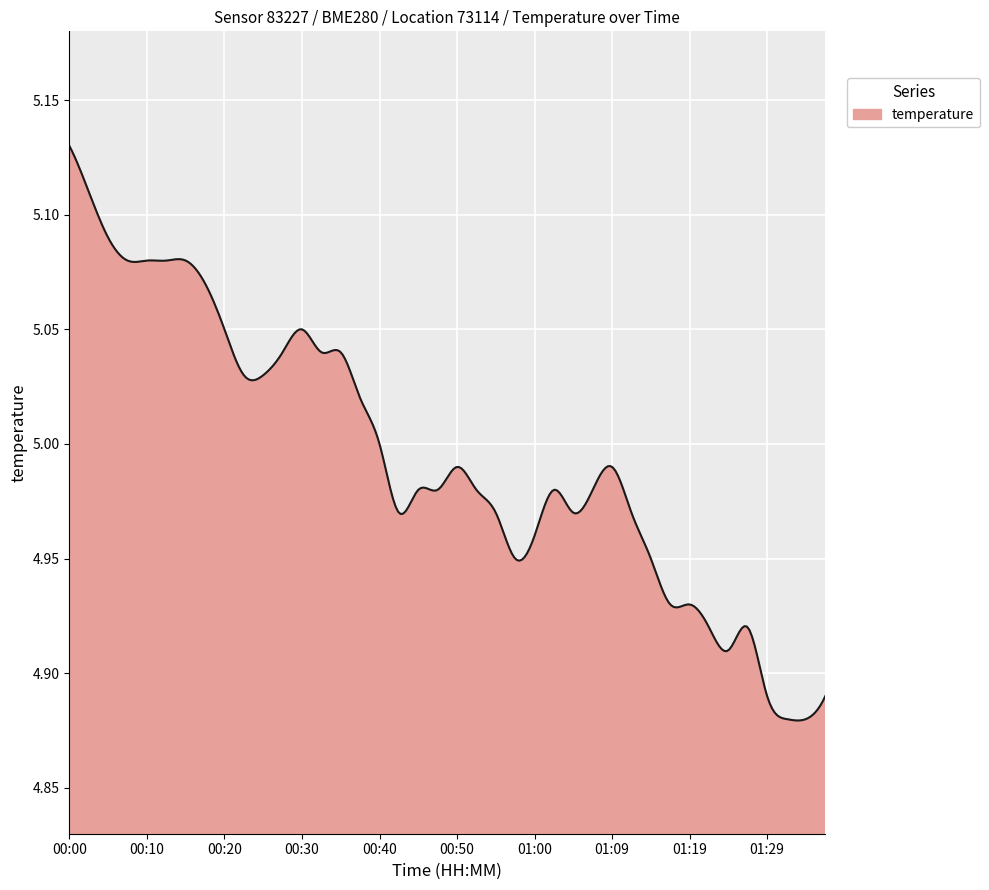

What is the difference between the maximum and minimum values?

0.3